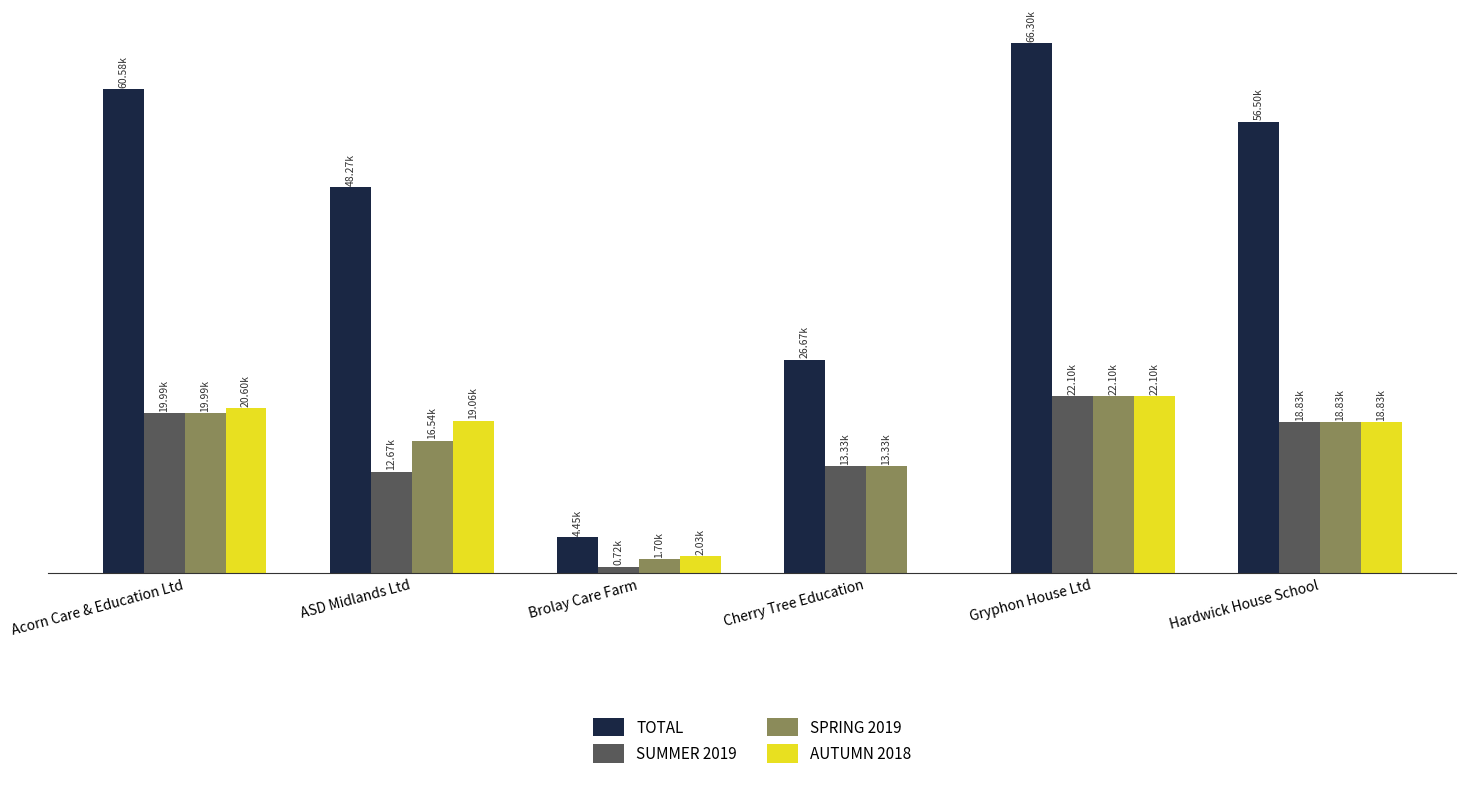

What are all the series names shown in the legend?

TOTAL, SUMMER 2019, SPRING 2019, AUTUMN 2018